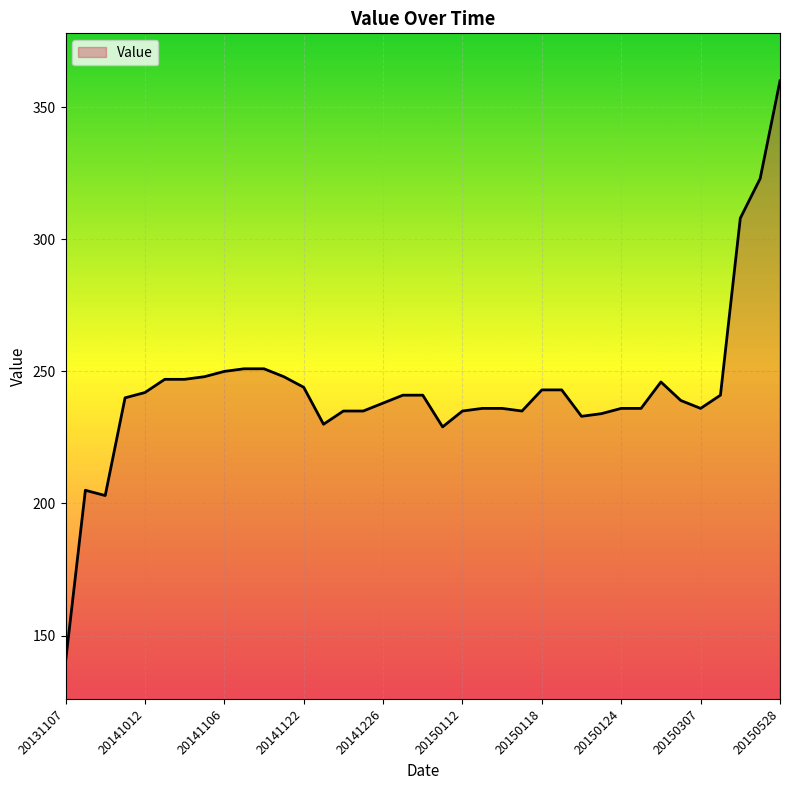

What is the greatest value displayed?

360